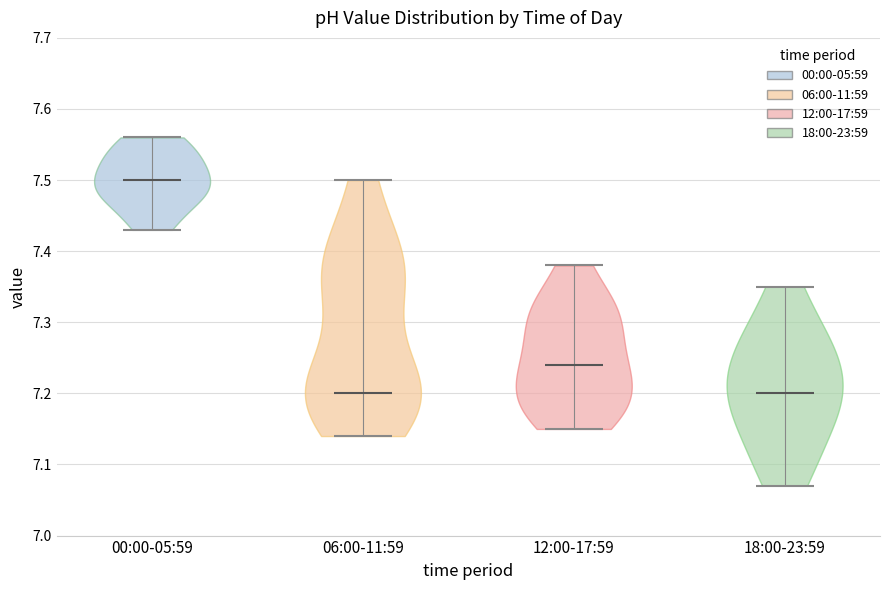

Reading left to right, read every violin against the y-axis: where its median line is, and the lowest and highest points it reaches. The values are not printed on the chart, so give them approximately, as read against the axis.

00:00-05:59: median line 7.50, lowest point 7.43, highest point 7.56
06:00-11:59: median line 7.20, lowest point 7.14, highest point 7.50
12:00-17:59: median line 7.24, lowest point 7.15, highest point 7.38
18:00-23:59: median line 7.20, lowest point 7.07, highest point 7.35